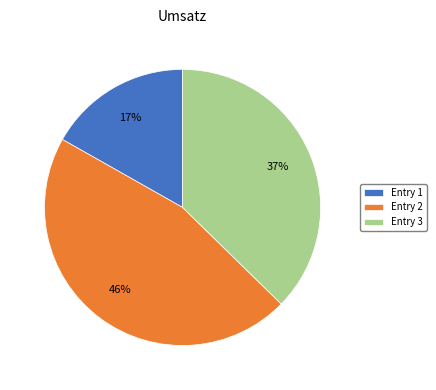

What is the ratio of the value at Entry 1 to the value at Entry 3?

0.5